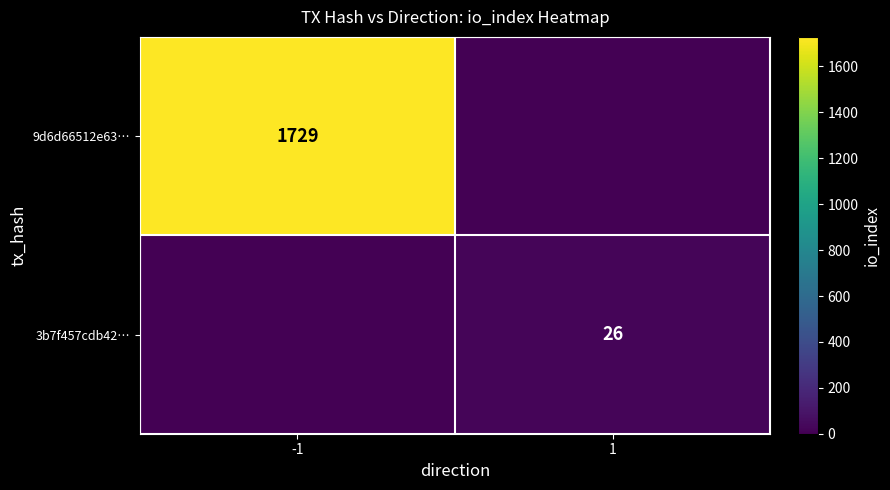

The value of 9d6d66512e63… at -1 is 1729. True or false?

True